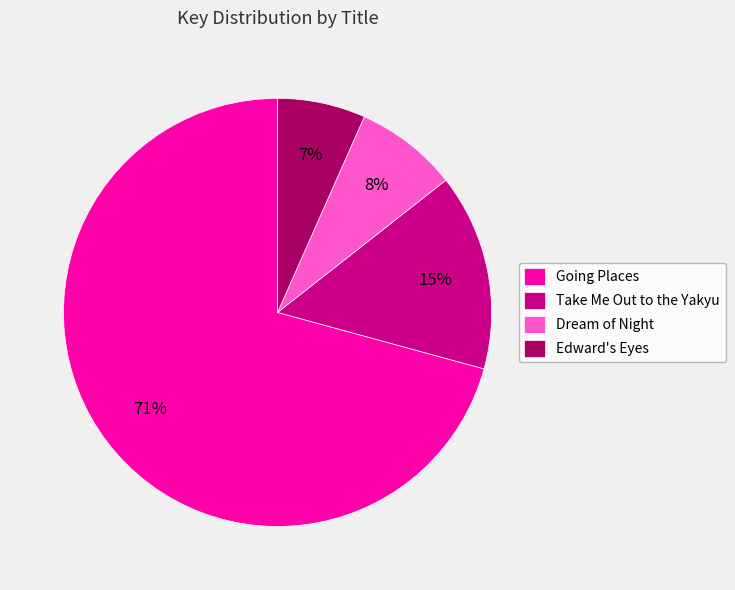

Is there any slice that represents more than half of the pie?

Yes